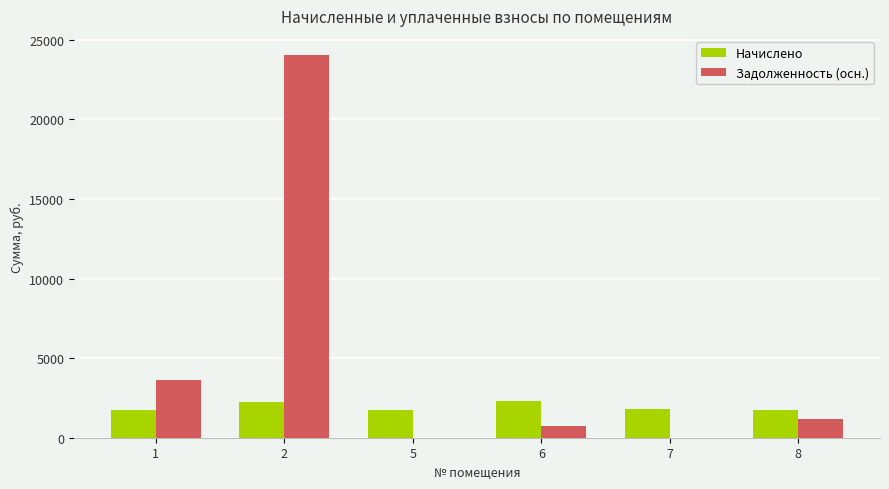

Count the number of data series in this chart.

2